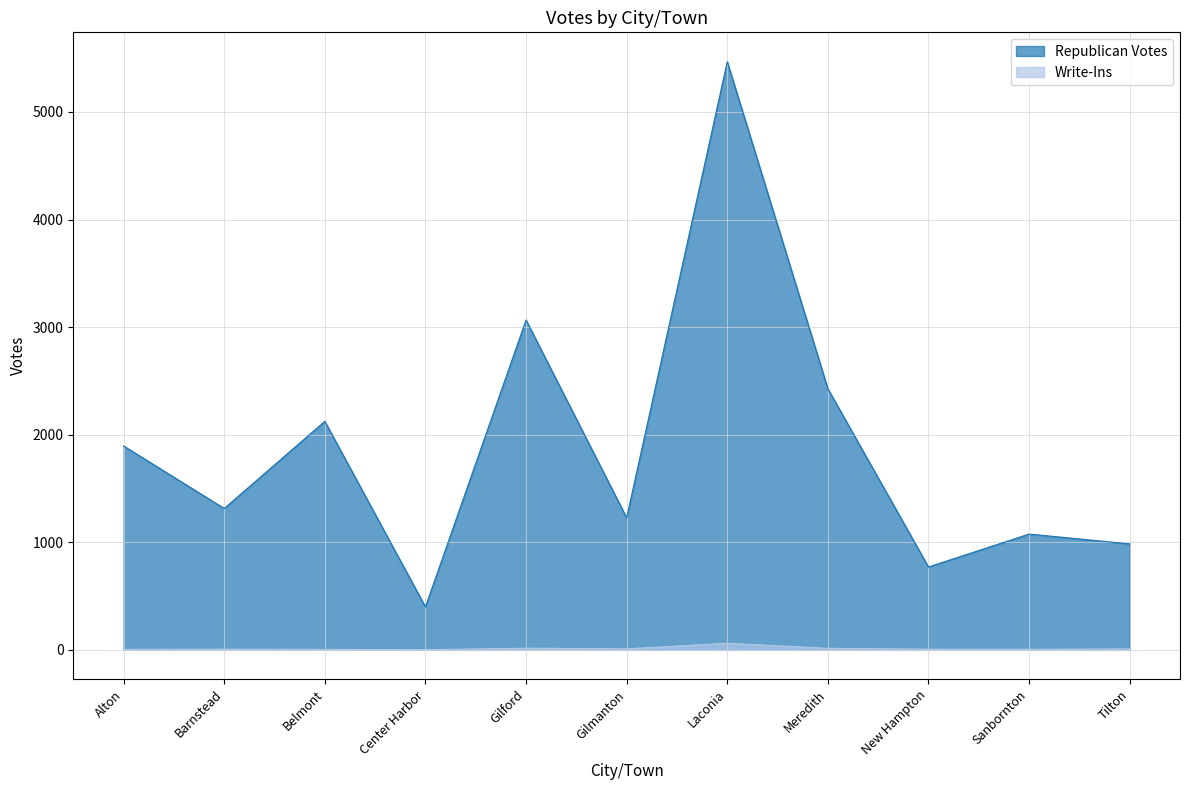

True or false: Write-Ins has a value of 6 at New Hampton.

True